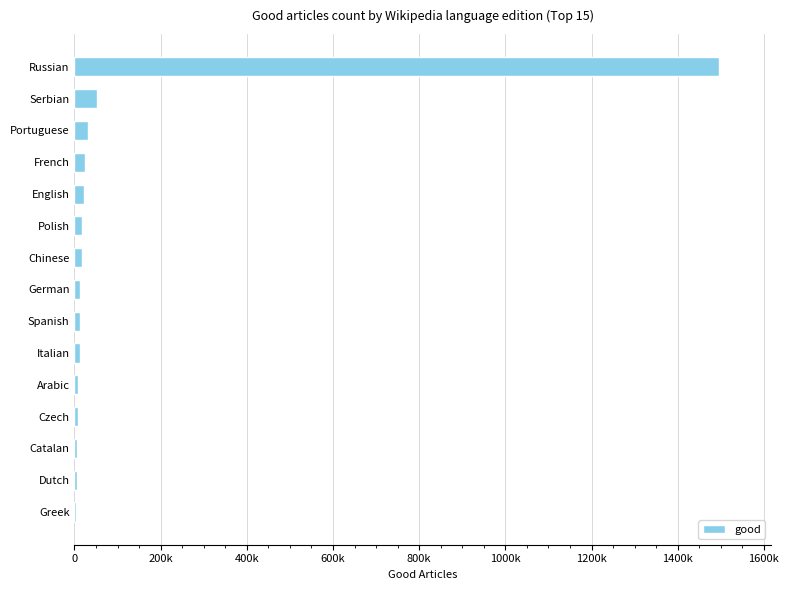

Are the bars horizontal?

Yes